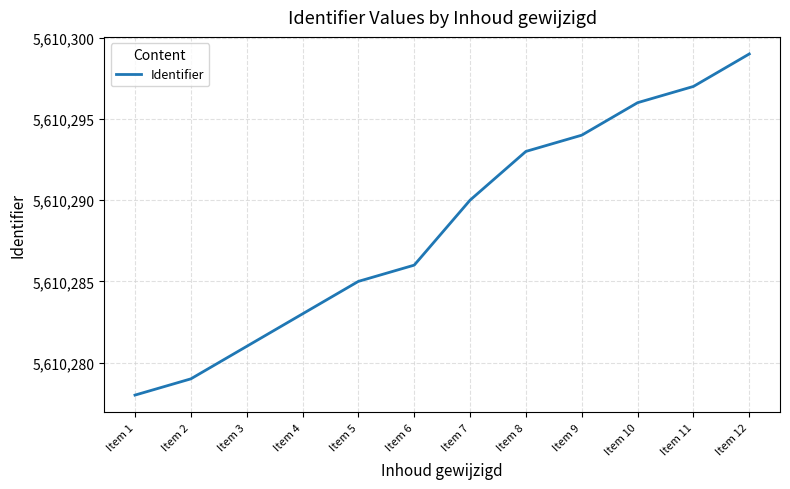

What is the change in value from Item 2 to Item 10?

+17